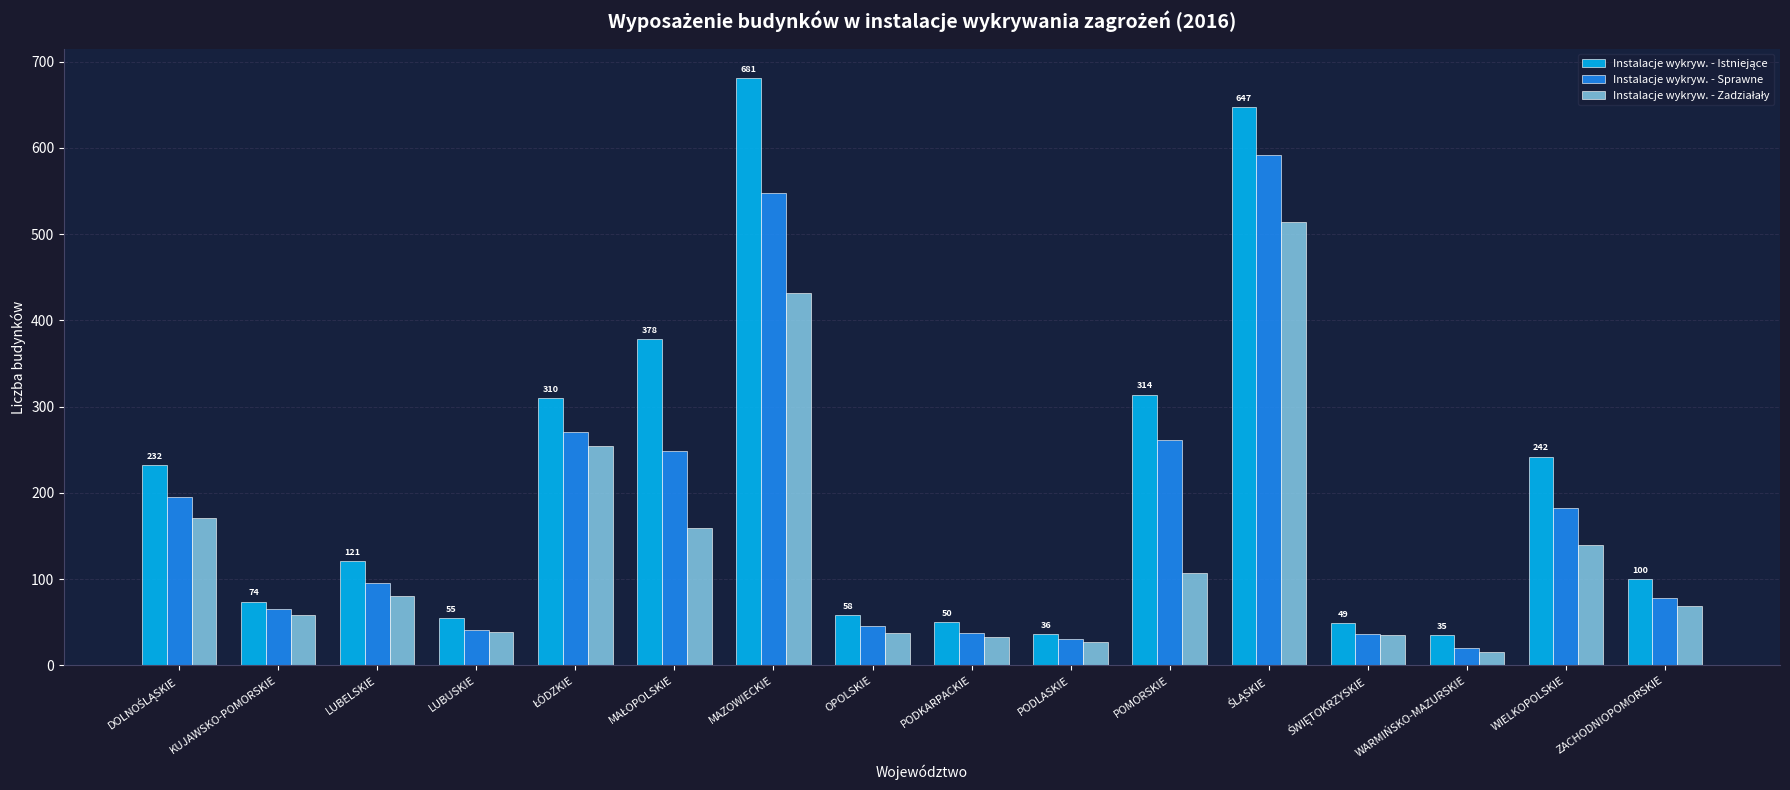

What is the difference between the highest and lowest values at ZACHODNIOPOMORSKIE?

31